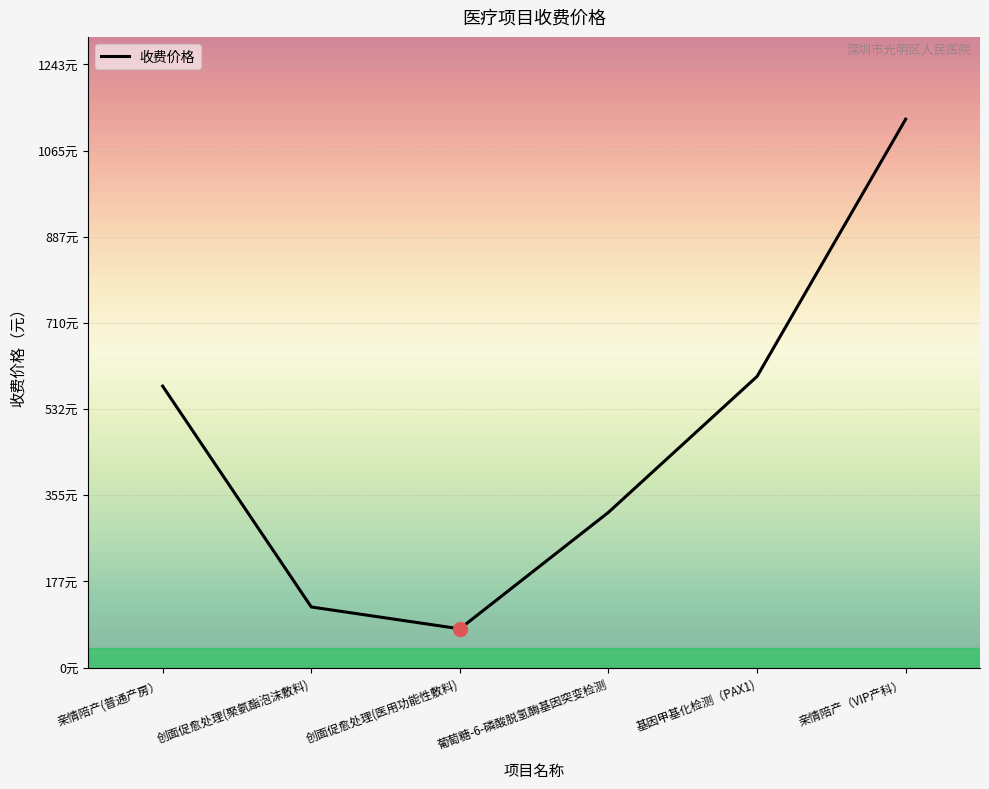

Rank the categories by value from lowest to highest.

创面促愈处理(医用功能性敷料), 创面促愈处理(聚氨酯泡沫敷料), 葡萄糖-6-磷酸脱氢酶基因突变检测, 亲情陪产(普通产房）, 基因甲基化检测（PAX1), 亲情陪产（VIP产科）